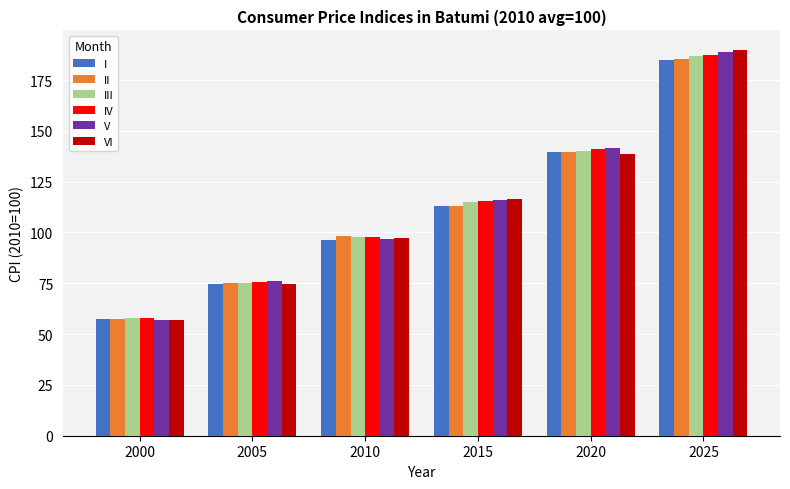

Reading left to right, list all the values displayed in this chart.

I: 2000=57.7	2005=74.5	2010=96.2	2015=113.2	2020=139.7	2025=184.9
II: 2000=57.6	2005=74.9	2010=98.2	2015=112.9	2020=139.4	2025=185.3
III: 2000=58.1	2005=75.3	2010=97.7	2015=114.9	2020=140.1	2025=187.1
IV: 2000=58.0	2005=75.8	2010=97.6	2015=115.3	2020=140.9	2025=187.5
V: 2000=57.1	2005=75.9	2010=97.0	2015=116.1	2020=141.3	2025=189.0
VI: 2000=56.9	2005=74.8	2010=97.3	2015=116.5	2020=138.6	2025=189.9